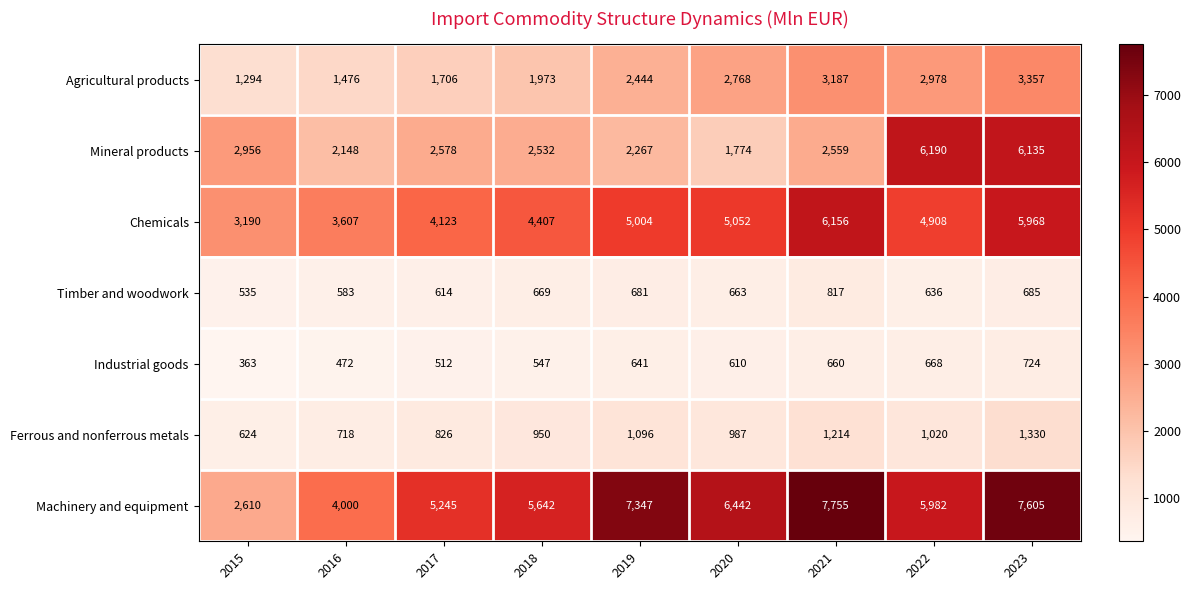

The Machinery and equipment series shows 3592 at 2019. True or false?

False